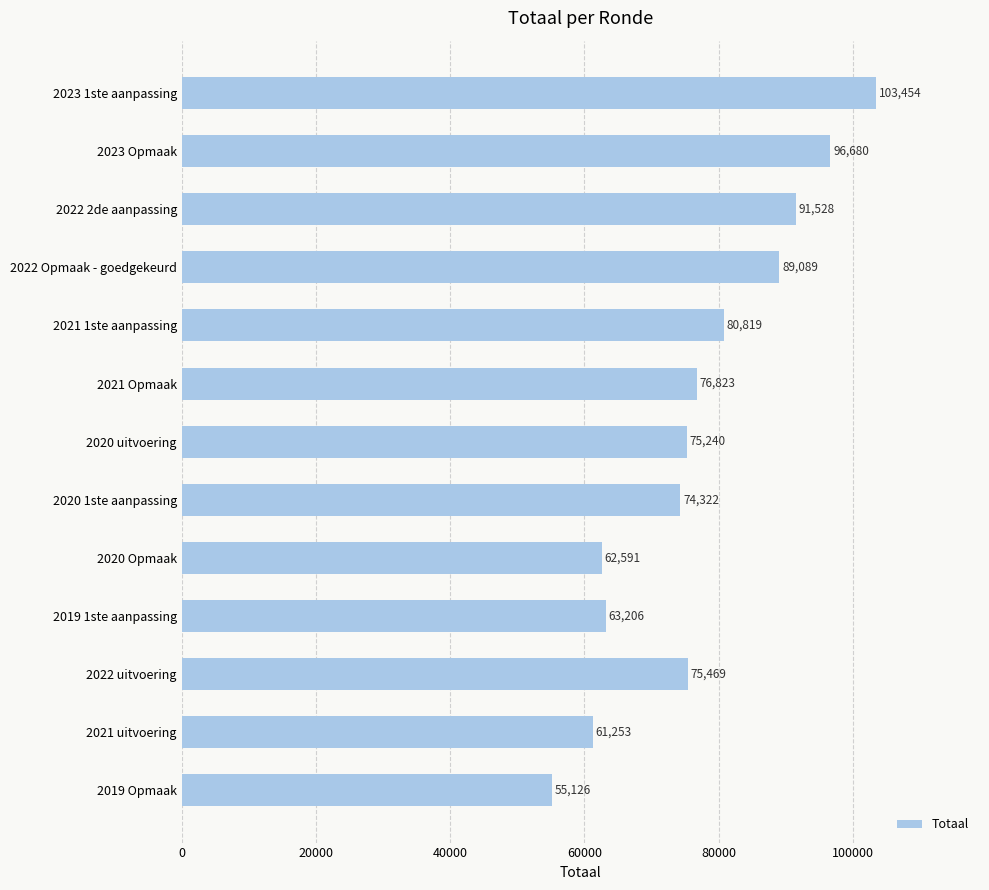

Are the bars horizontal?

Yes